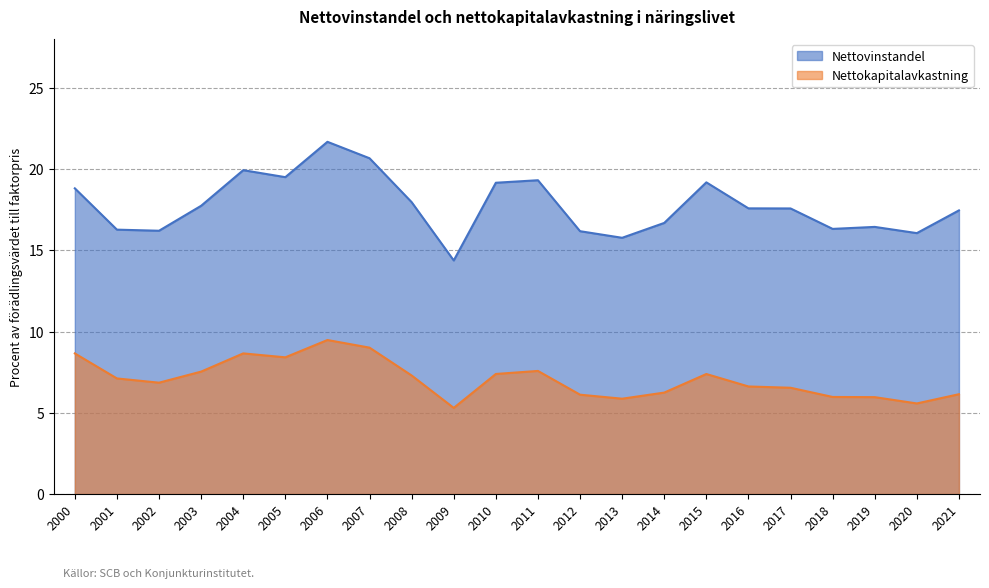

How many values in the Nettokapitalavkastning series exceed 7?

11